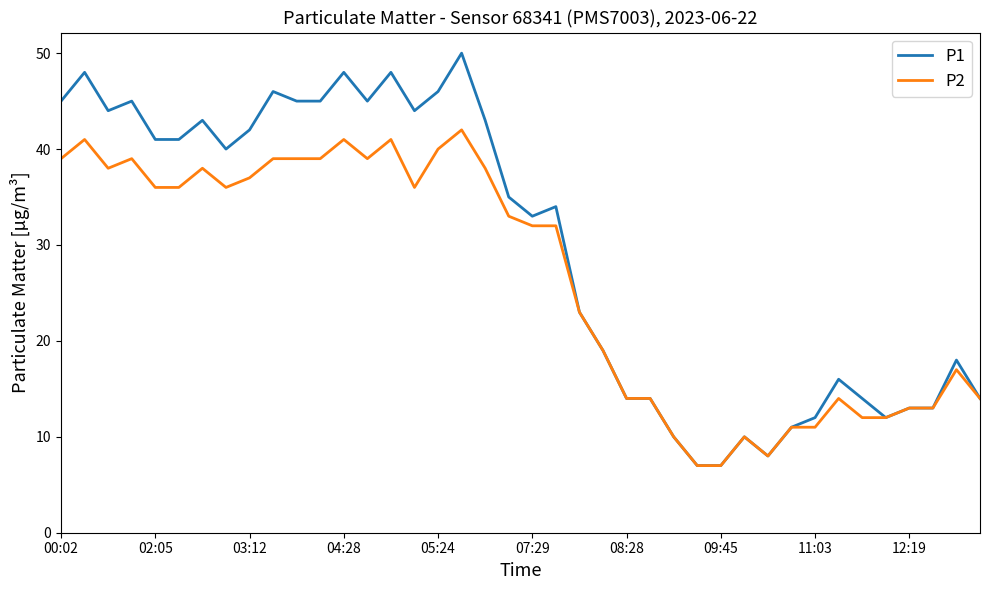

Rank the series by their average value, from highest to lowest.

P1, P2